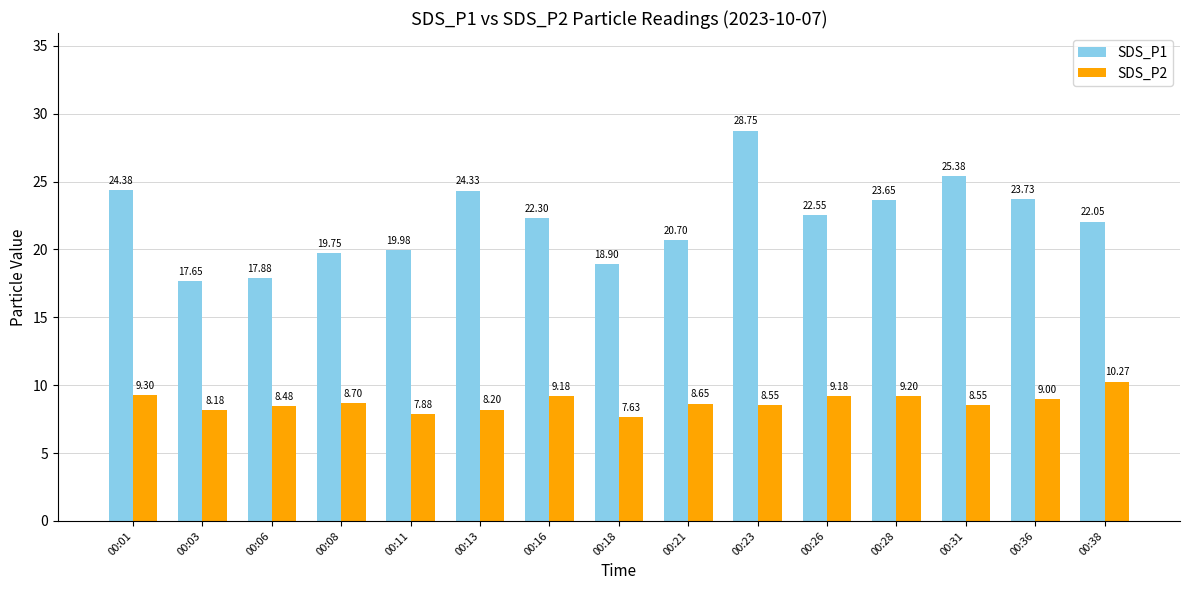

What is the approximate value of SDS_P2 at 00:18?

7.6